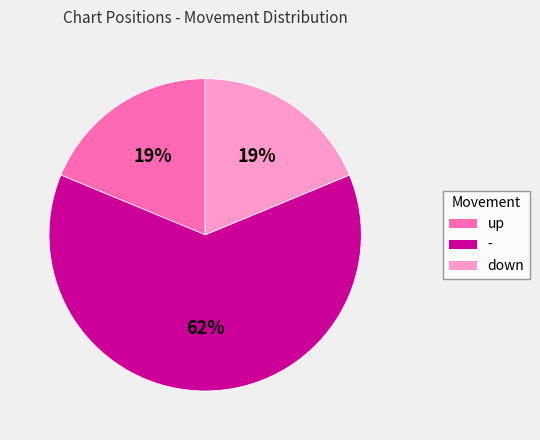

Combined, do down and - account for over 50%?

Yes